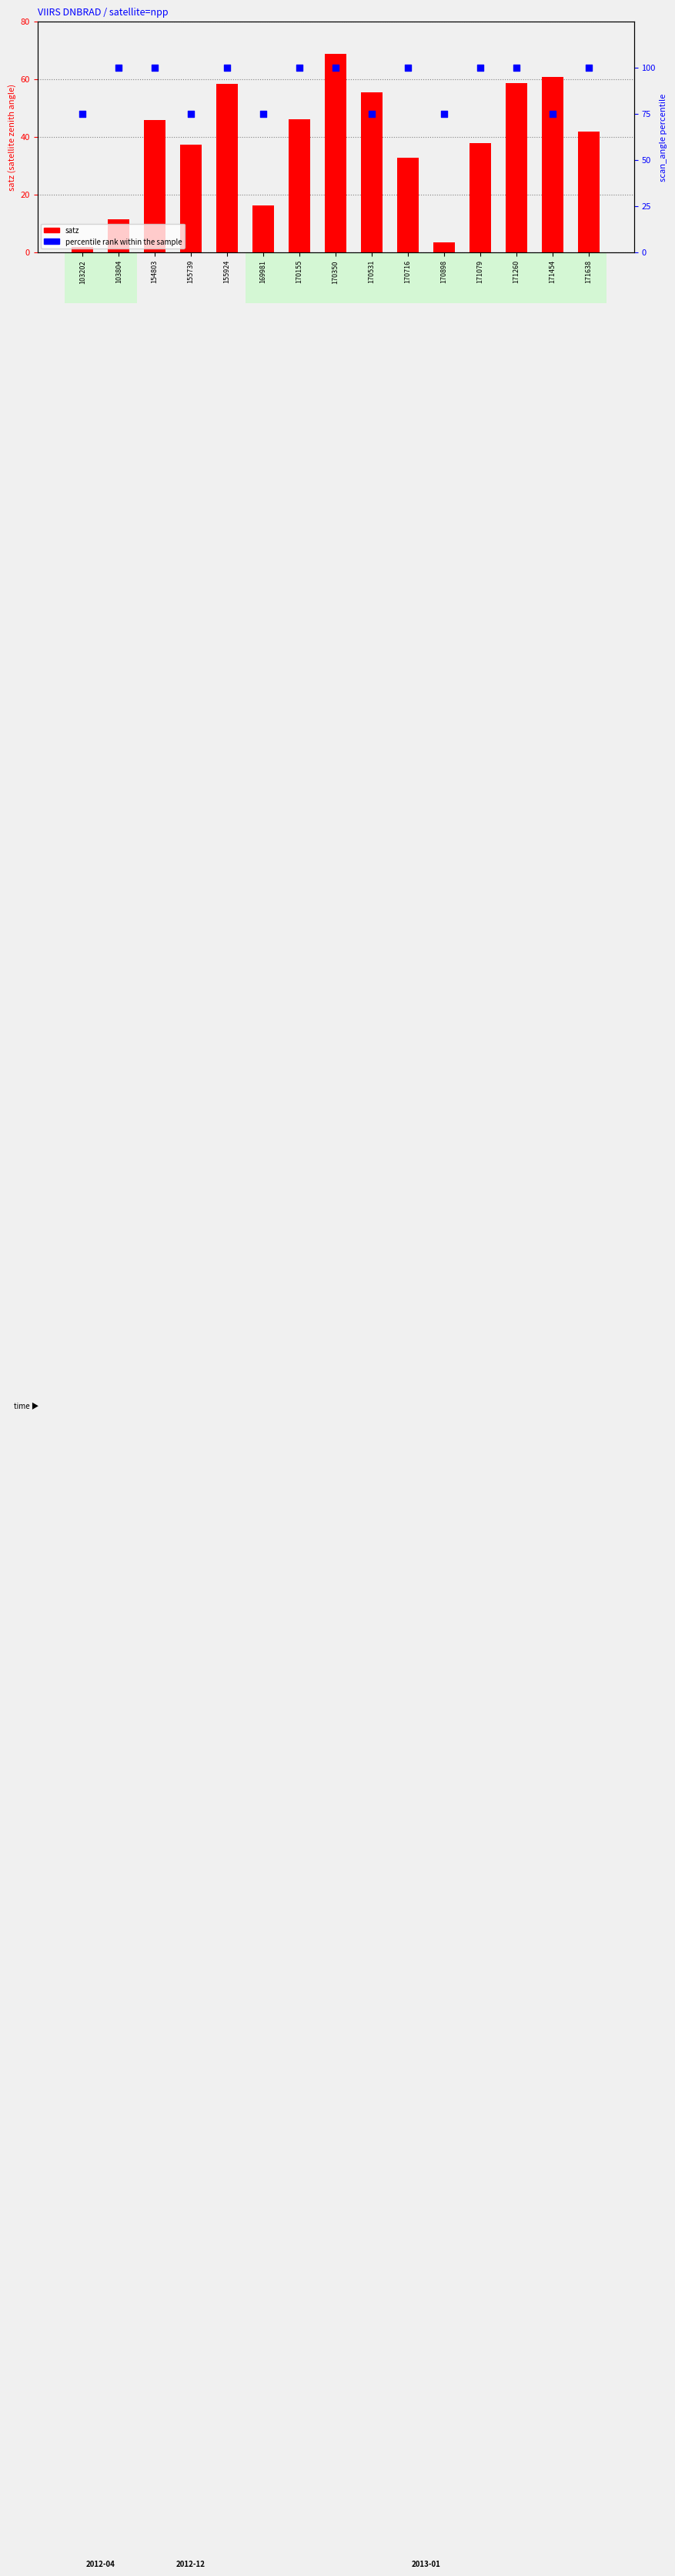

What is the total value across all series at 171260?

158.6